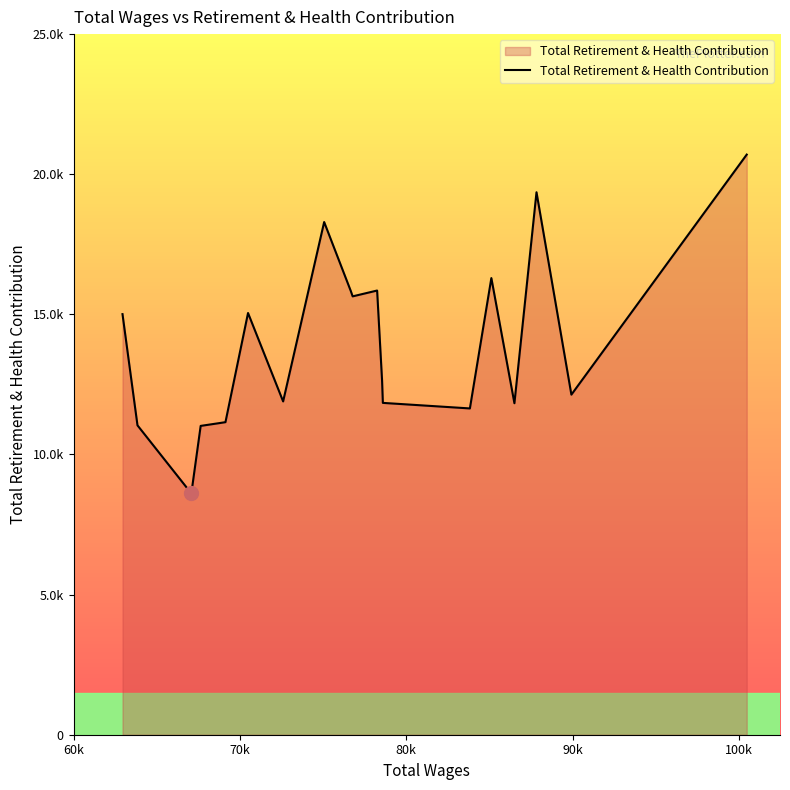

Where is the data nearest to the value 14655?

60k